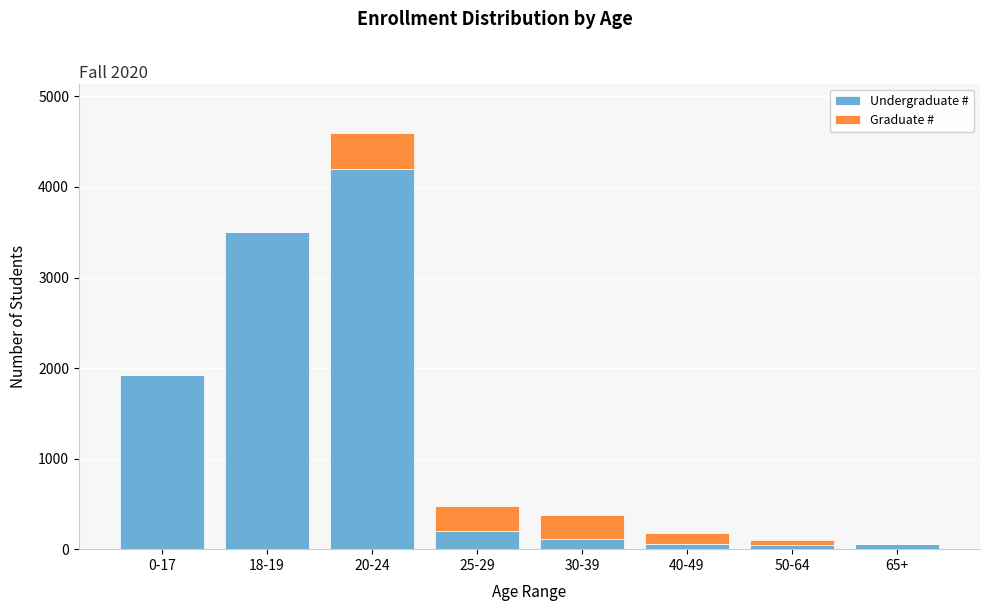

At which category is the sum across all series the highest?

20-24